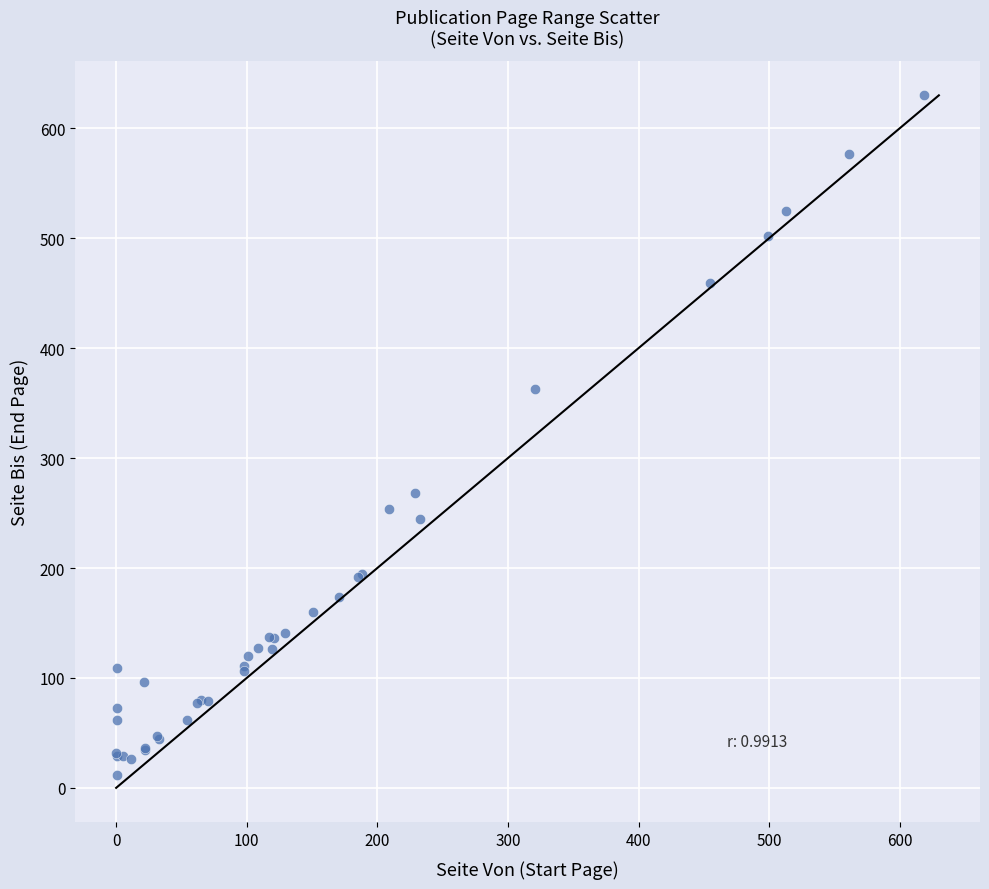

What Y value in the scatter plot is closest to 321?

363